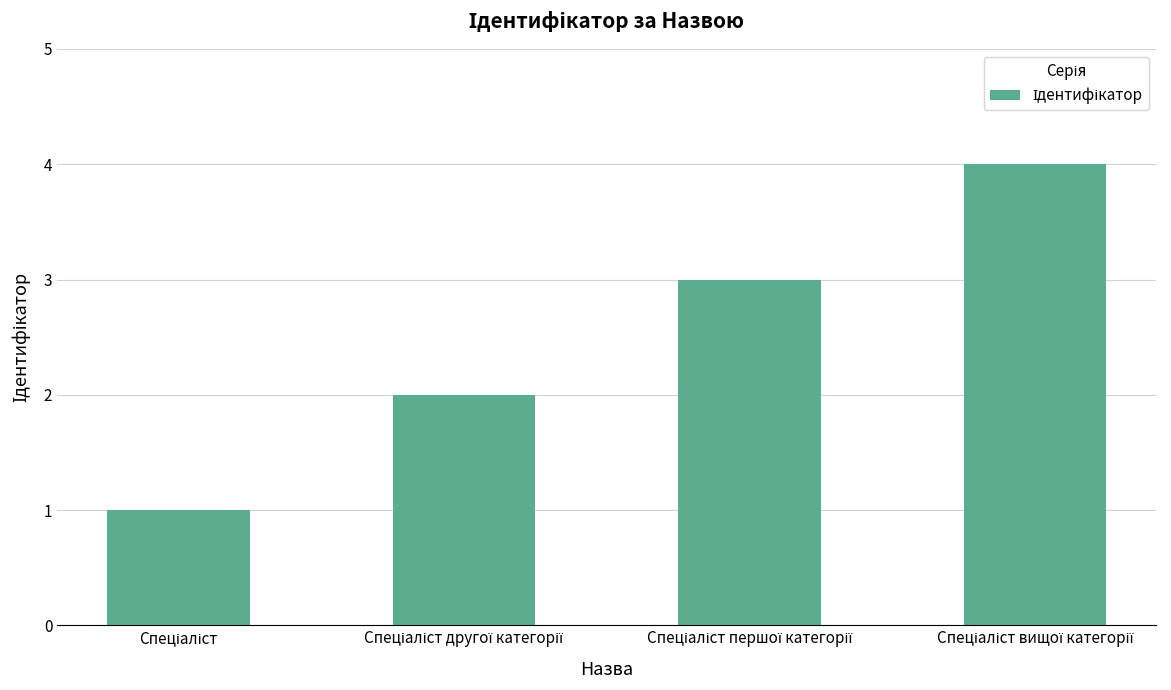

What is the maximum value shown in the chart?

4